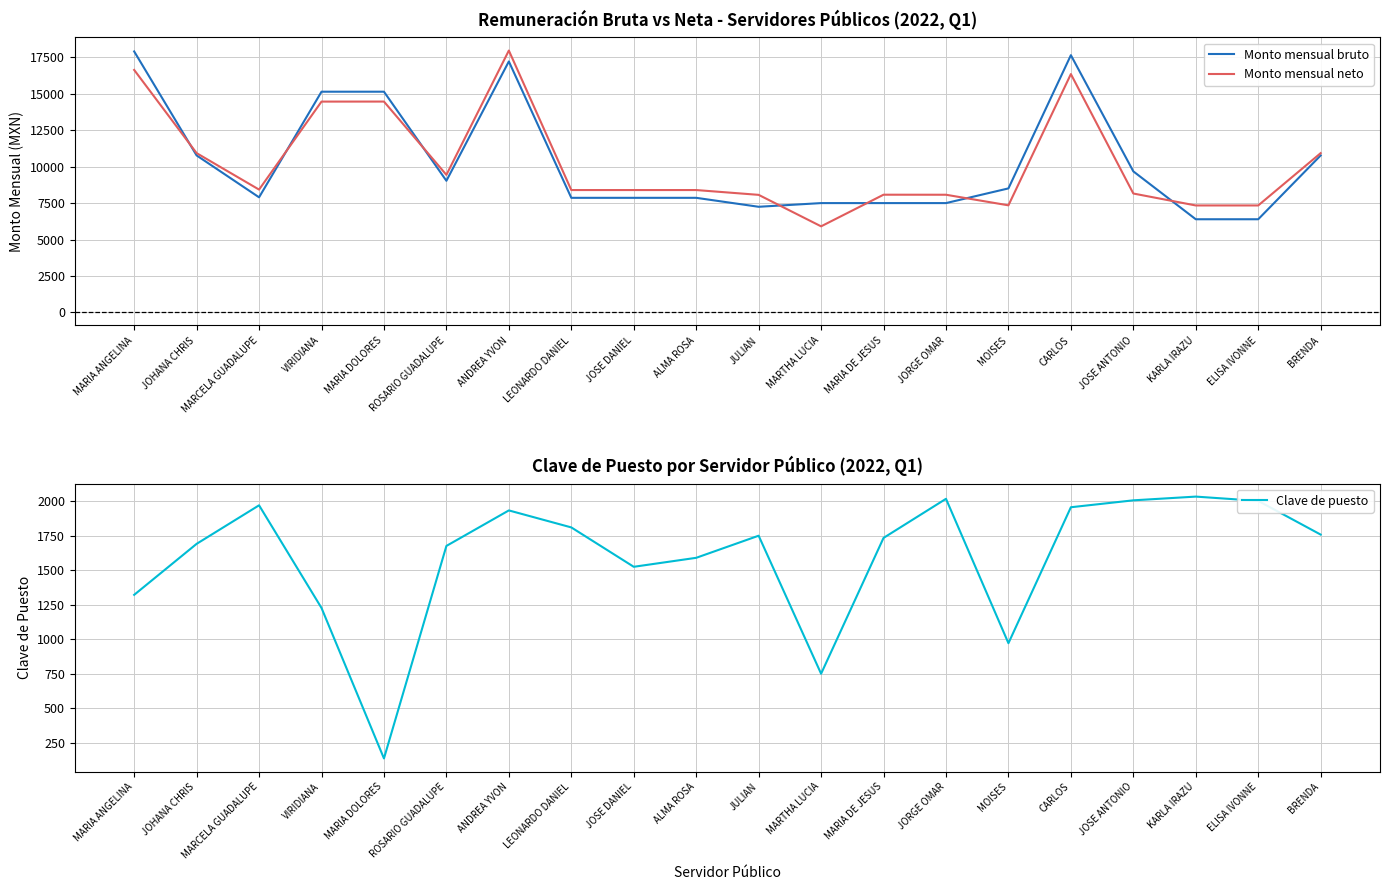

Count the number of data series in this chart.

3